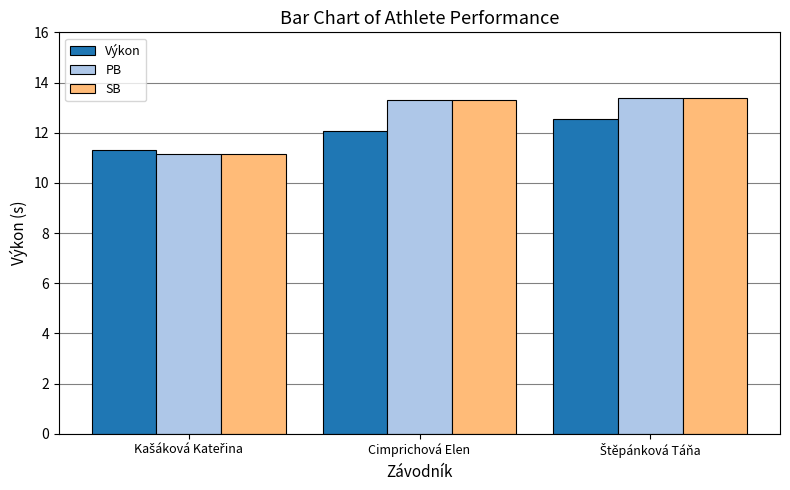

Where does the PB series first go above 13?

Cimprichová Elen